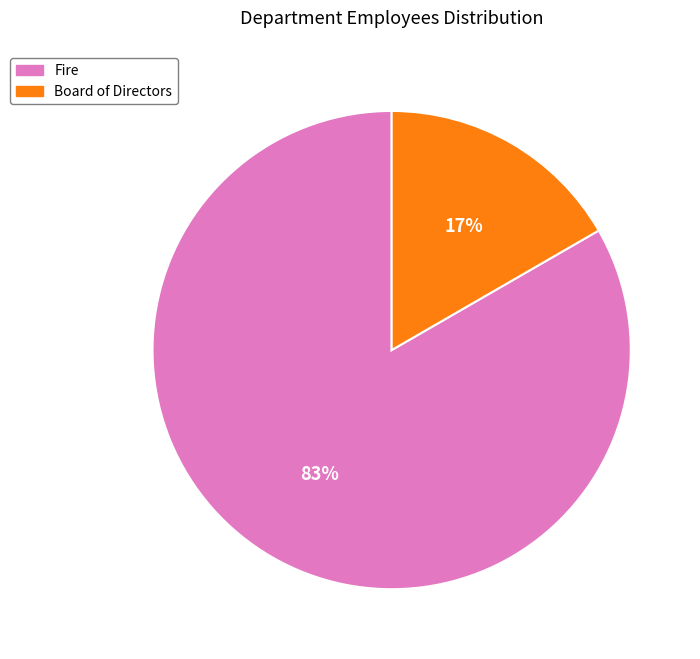

Do Fire and Board of Directors together represent more than half of the pie?

Yes